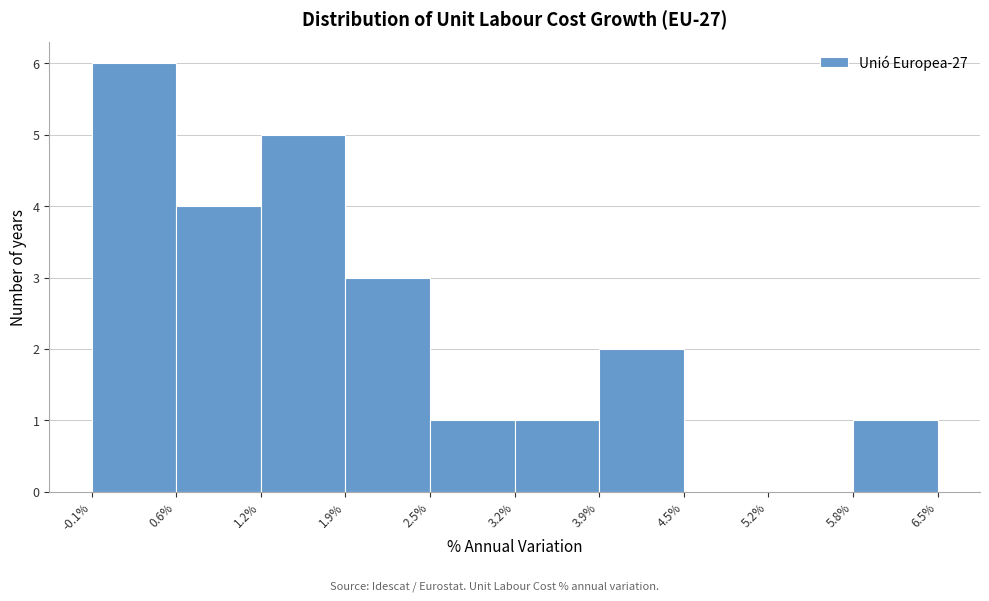

Reading left to right, list every bar in this chart as the range it spans on the x-axis followed by its height. The values are not printed on the chart, so give them approximately, as read against the axis.

-0.1% to 0.6%: 6
0.6% to 1.2%: 4
1.2% to 1.9%: 5
1.9% to 2.5%: 3
2.5% to 3.2%: 1
3.2% to 3.9%: 1
3.9% to 4.5%: 2
4.5% to 5.2%: 0
5.2% to 5.8%: 0
5.8% to 6.5%: 1